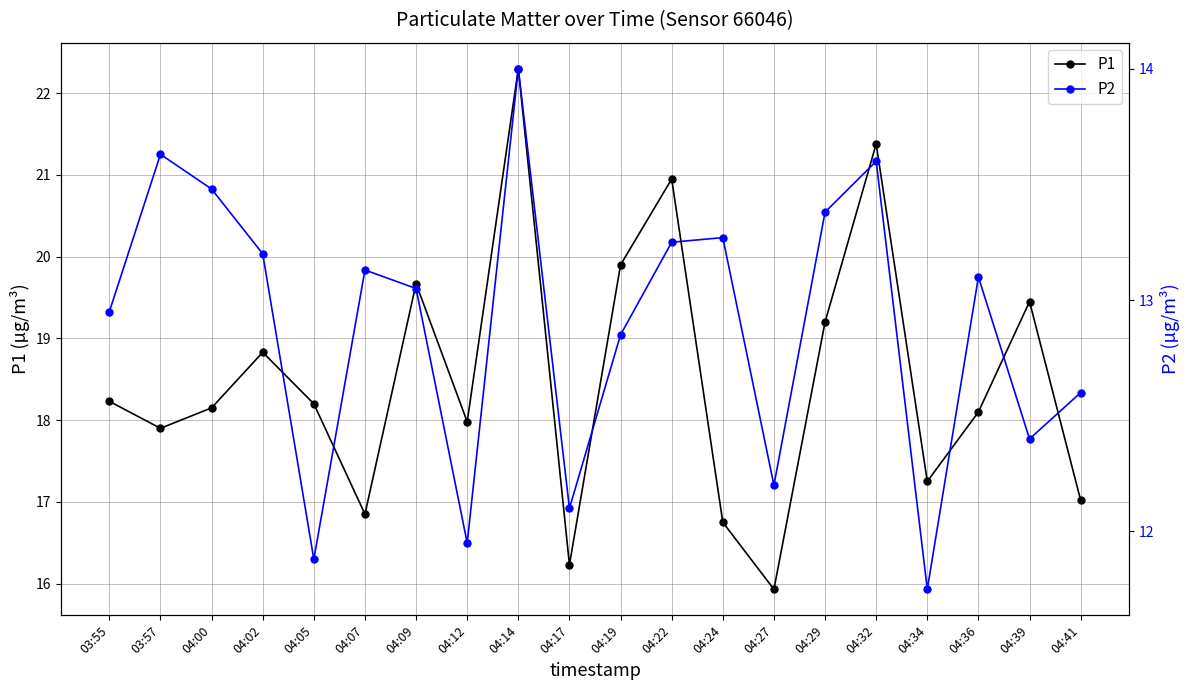

At which category is the sum across all series the highest?

04:14